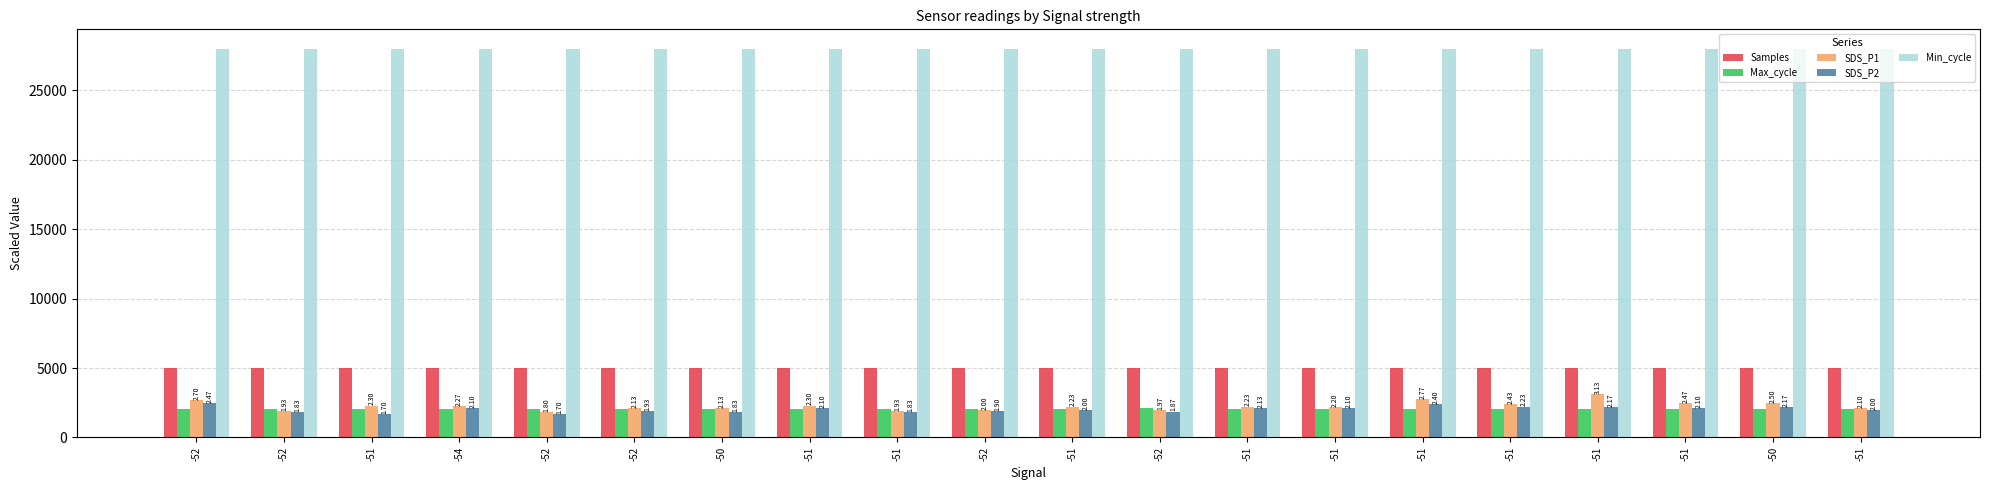

What is the label of the 16th bar from the right?

-52